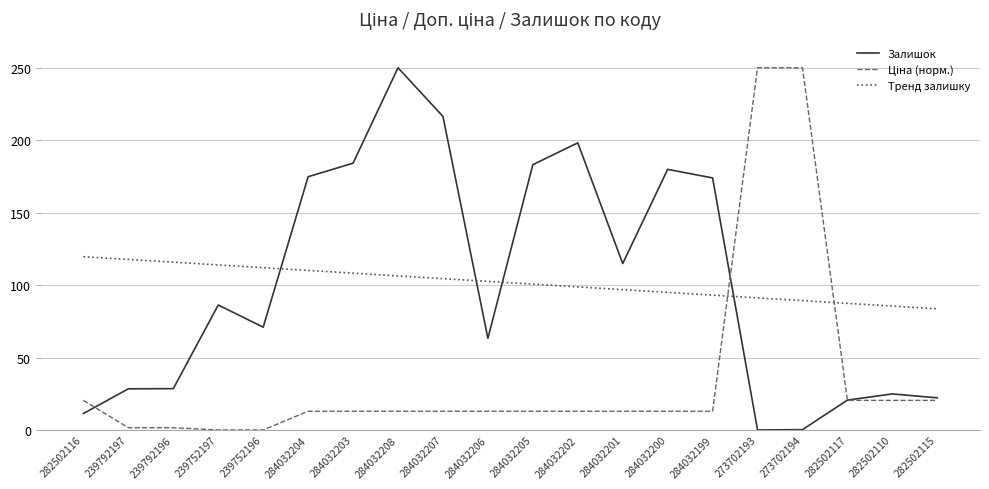

How many distinct data groups are displayed?

3